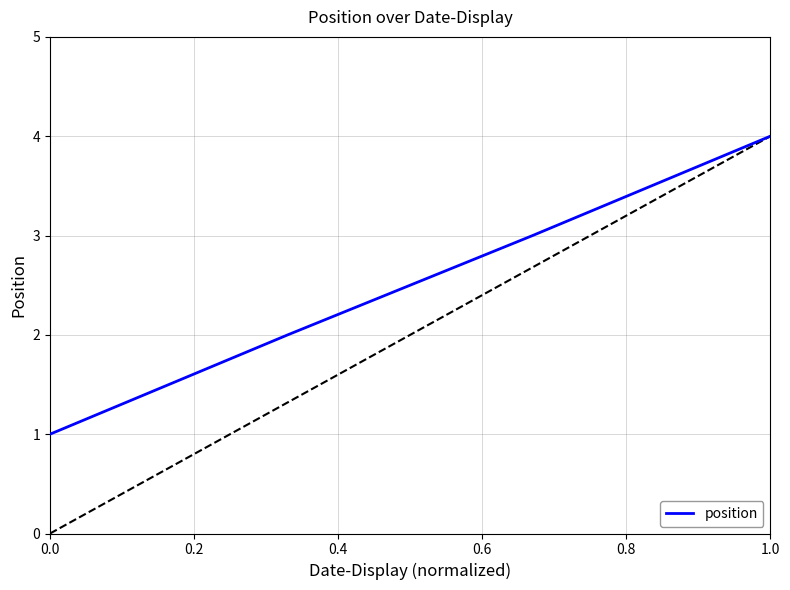

Count the number of categories in the chart.

4